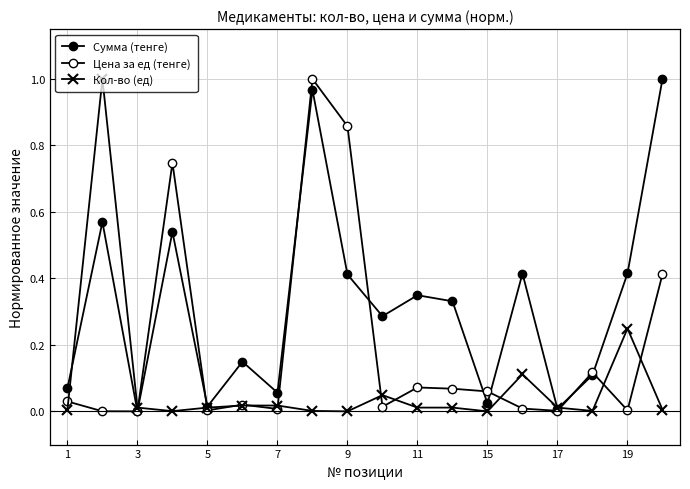

How many lines are shown in the chart?

3